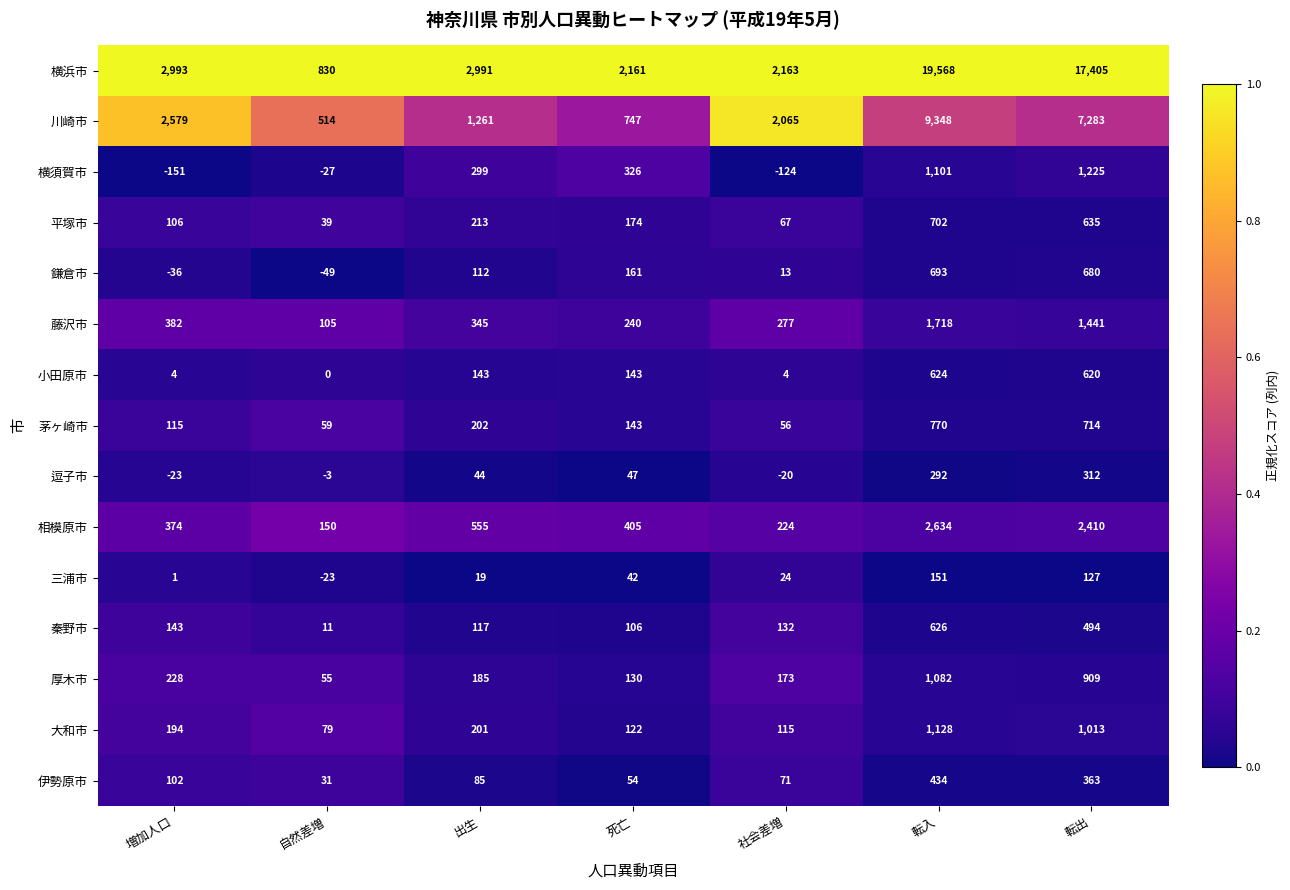

At which label is 藤沢市 closest to 911?

増加人口